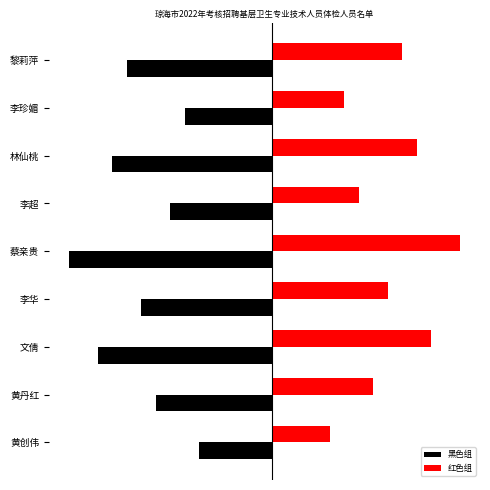

What is the minimum value for 红色组?

4